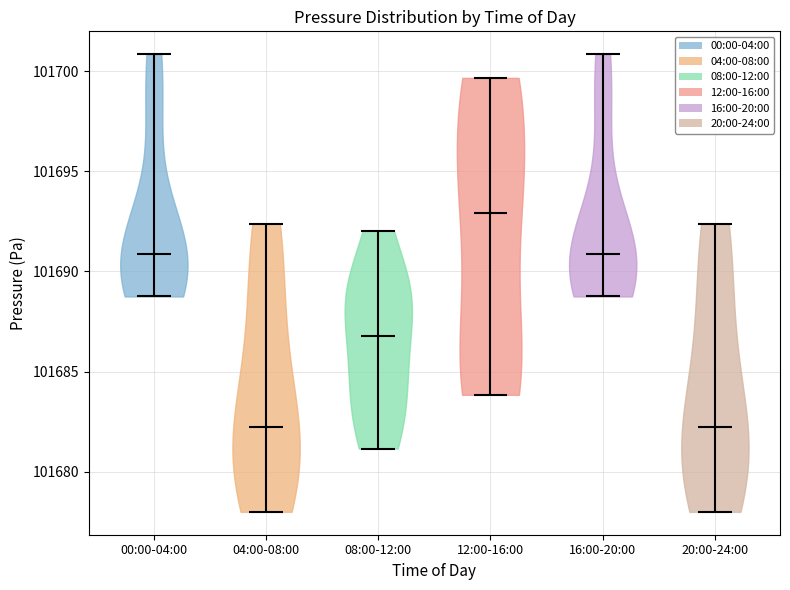

Reading left to right, read every violin against the y-axis: where its median line is, and the lowest and highest points it reaches. The values are not printed on the chart, so give them approximately, as read against the axis.

00:00-04:00: median line 101691.0, lowest point 101689.0, highest point 101701.0
04:00-08:00: median line 101682.0, lowest point 101678.0, highest point 101692.5
08:00-12:00: median line 101687.0, lowest point 101681.0, highest point 101692.0
12:00-16:00: median line 101693.0, lowest point 101684.0, highest point 101699.5
16:00-20:00: median line 101691.0, lowest point 101689.0, highest point 101701.0
20:00-24:00: median line 101682.0, lowest point 101678.0, highest point 101692.5